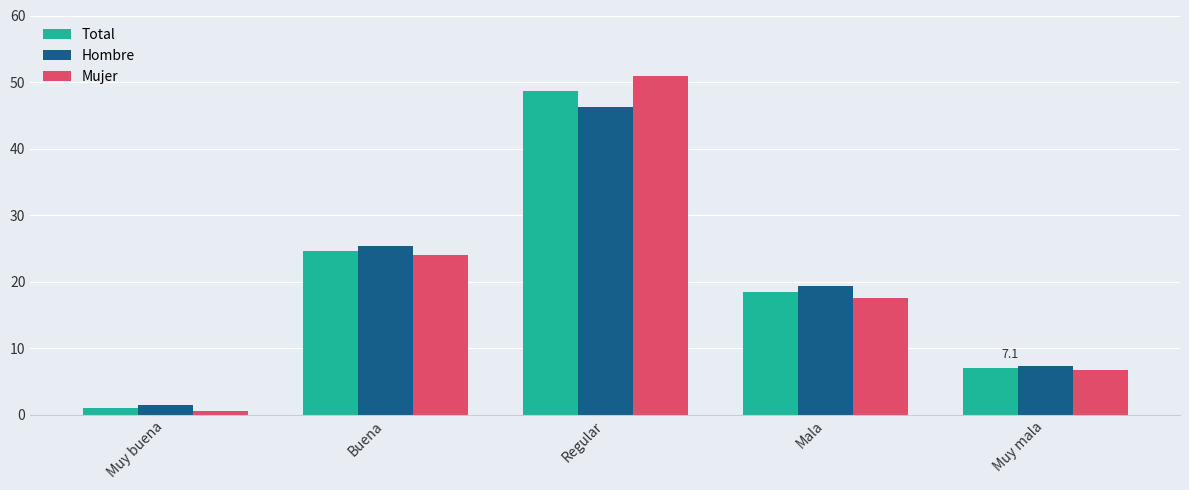

Read the Hombre value at Regular.

46.3